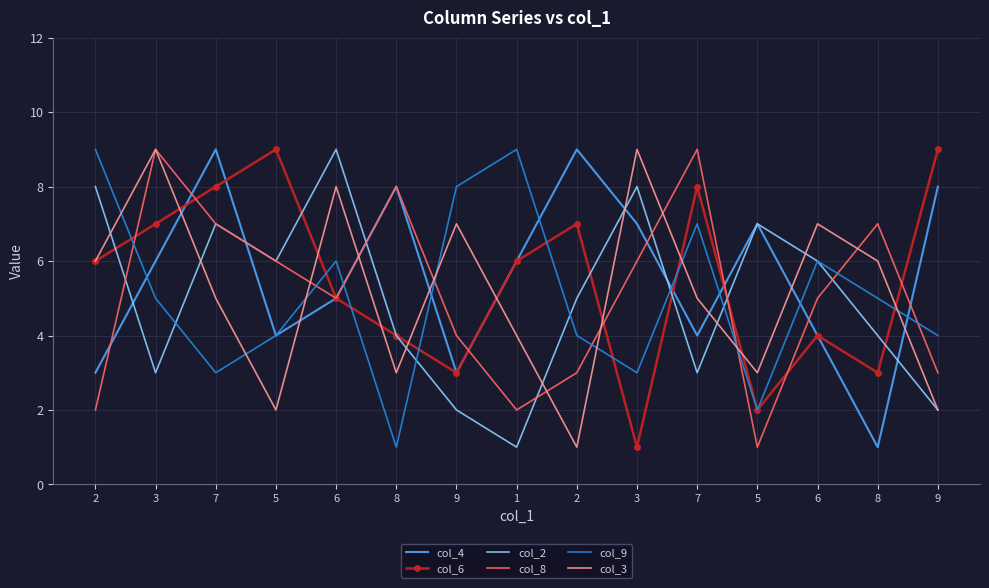

What are all the series names shown in the legend?

col_4, col_6, col_2, col_8, col_9, col_3